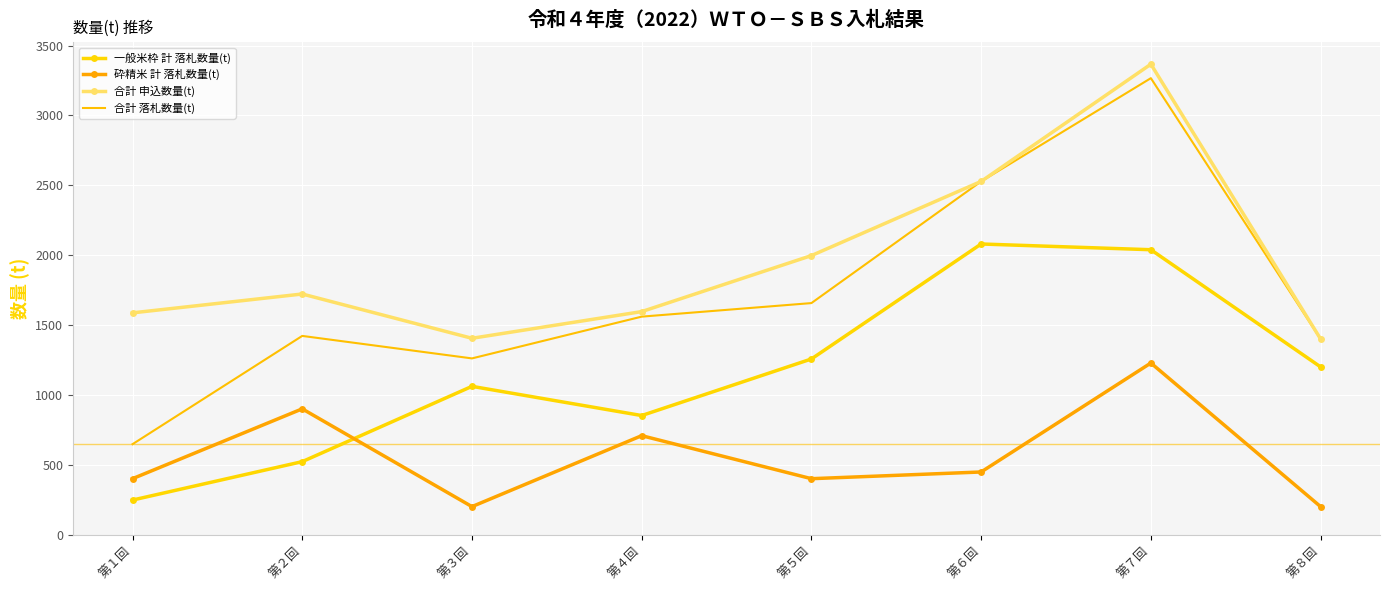

What is the lowest value of the 一般米枠 計 落札数量(t) series?

247